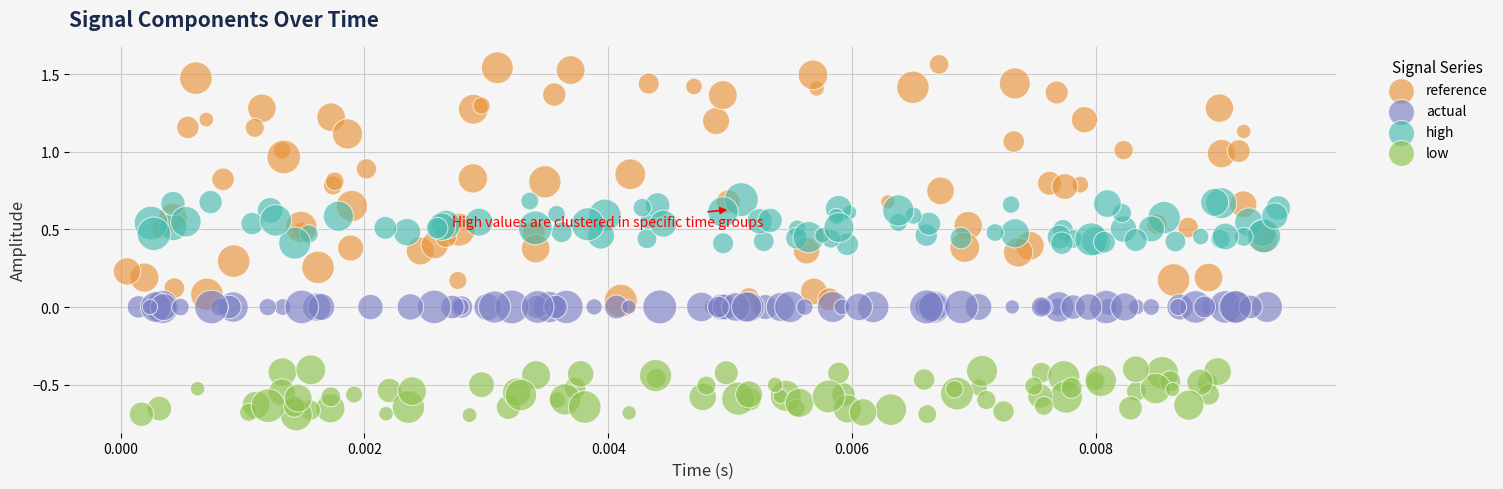

Which series contains the highest Y value?

reference